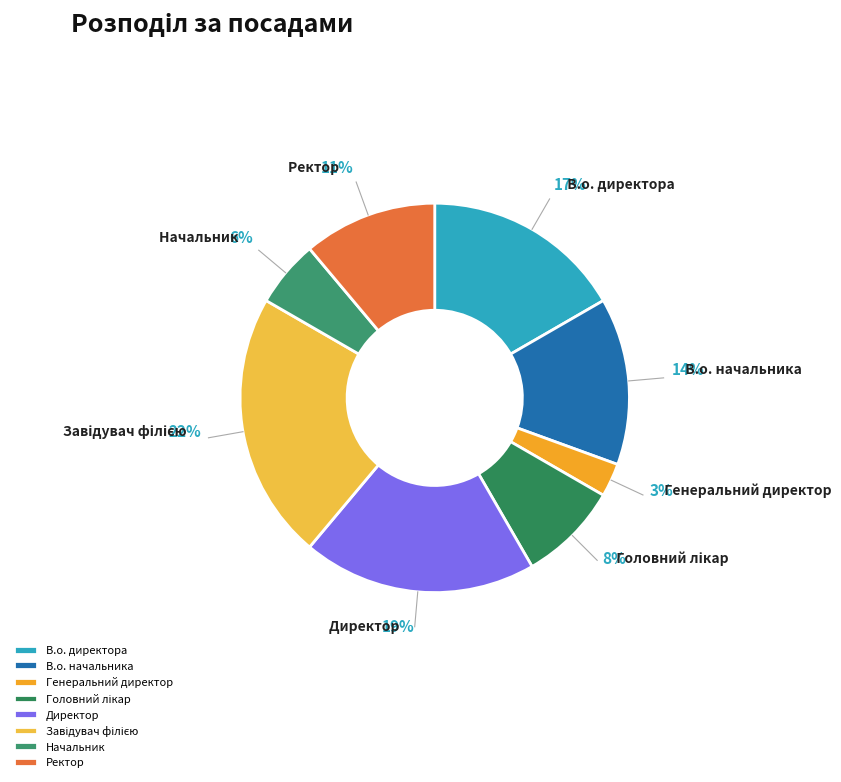

How many segments does this pie chart have?

8